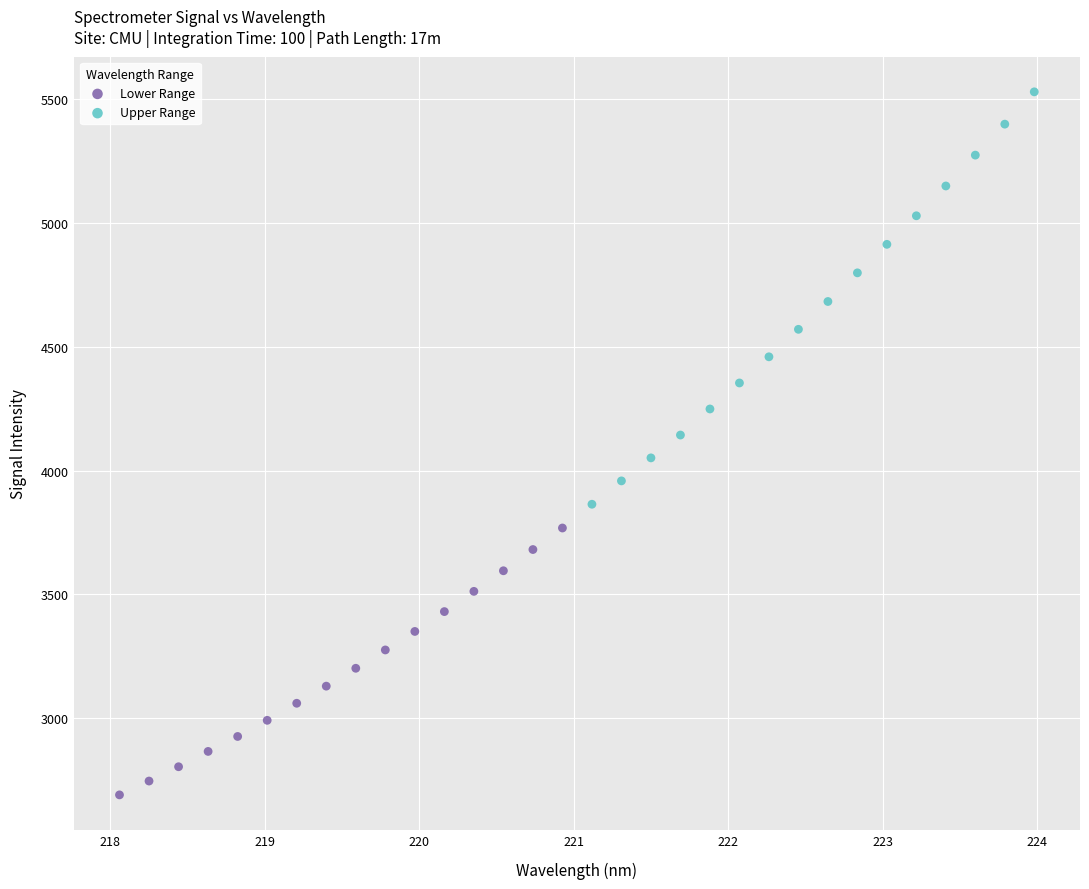

Which series has the largest Y range (max minus min)?

Upper Range